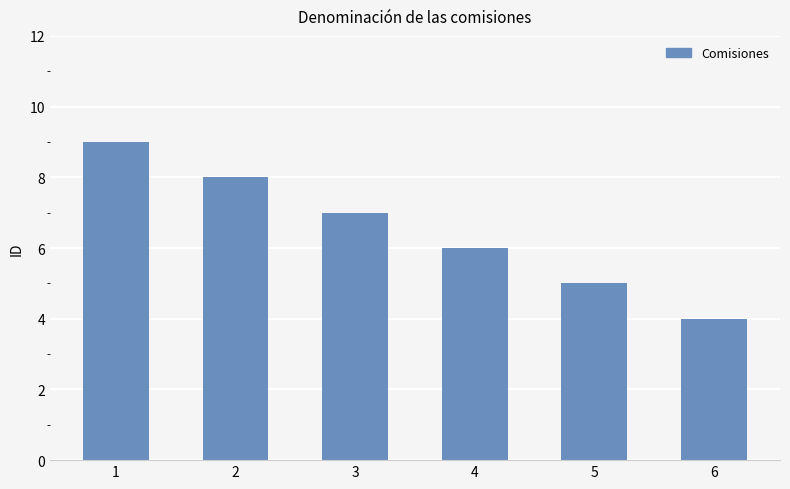

How many bars are there in total?

6